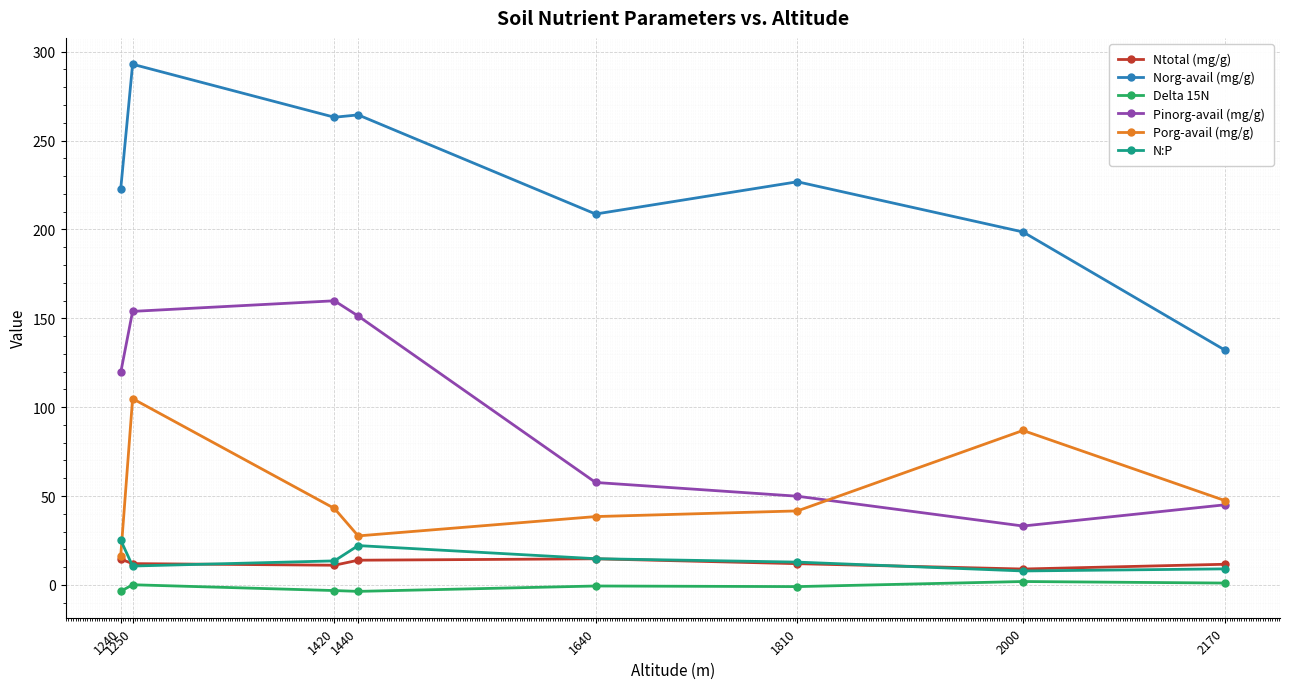

Is it true that Pinorg-avail (mg/g) equals 153.9 at 1250?

True